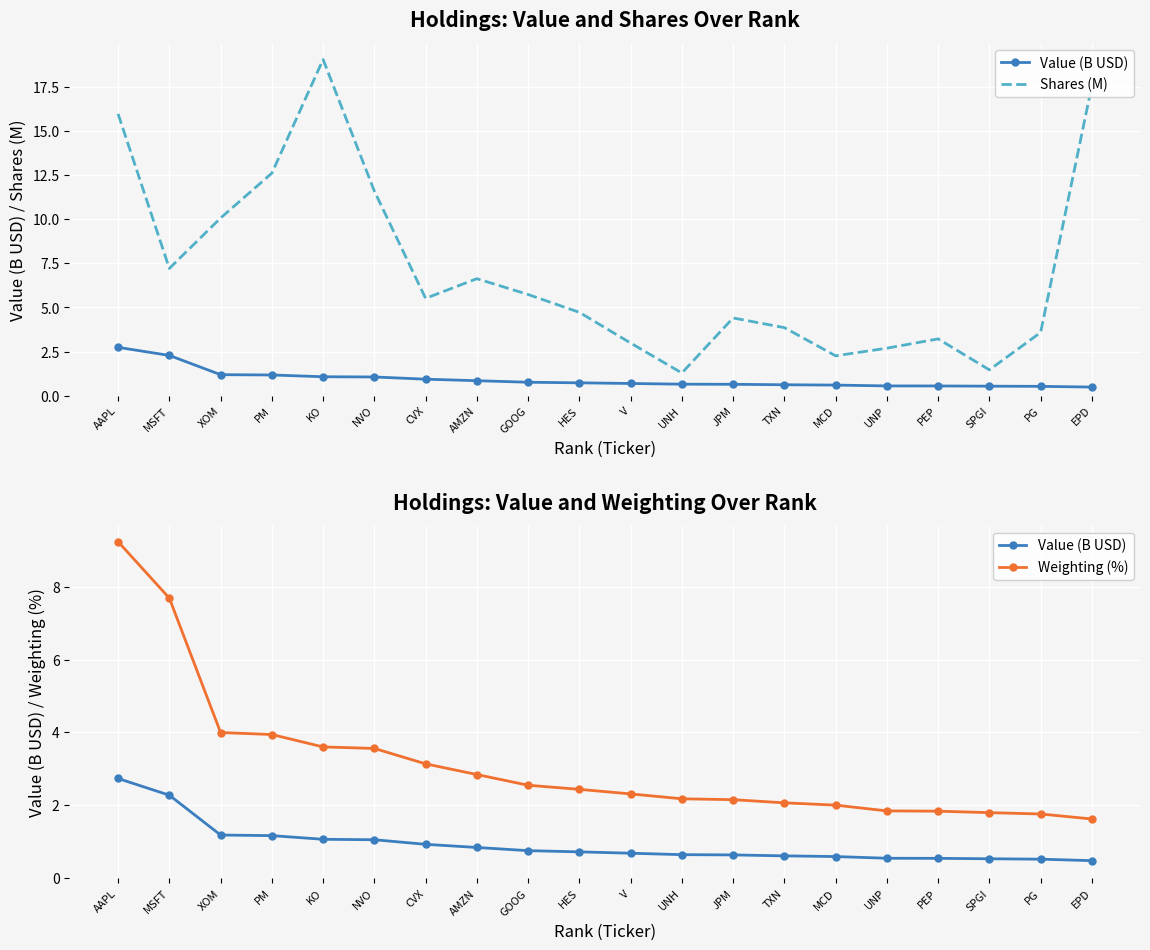

Is it true that Shares (M) equals 4.6 at UNP?

False